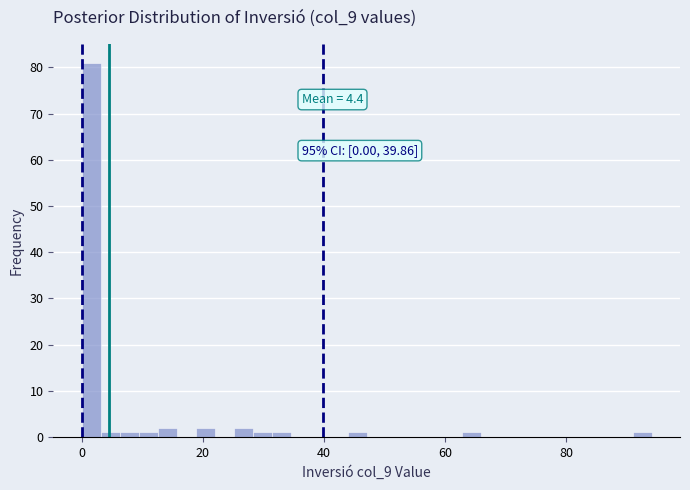

Around what value on the x-axis is the tallest bar? Give the approximate position of its centre, as read against the axis.

2